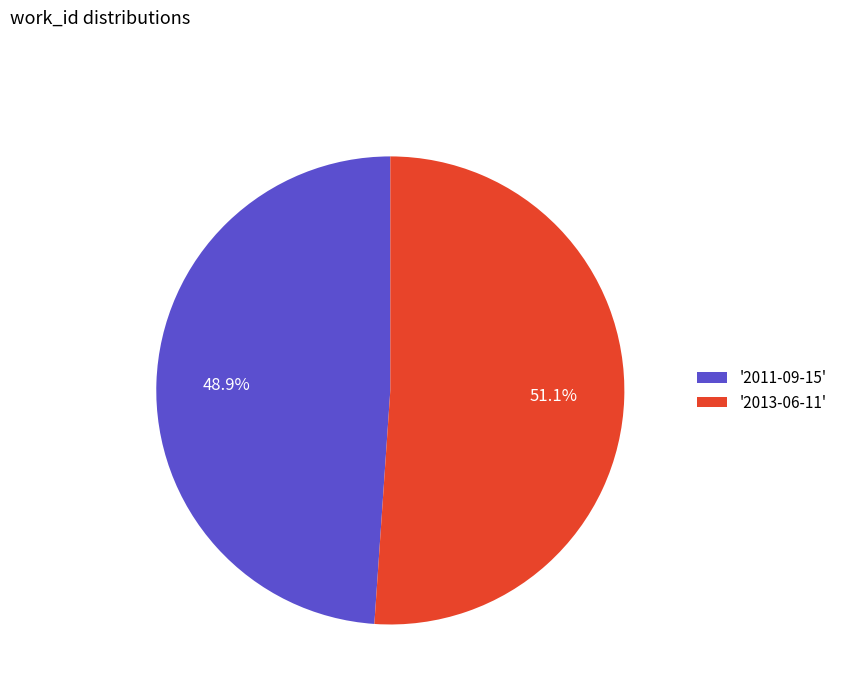

Between '2013-06-11' and '2011-09-15', which is larger?

'2013-06-11'